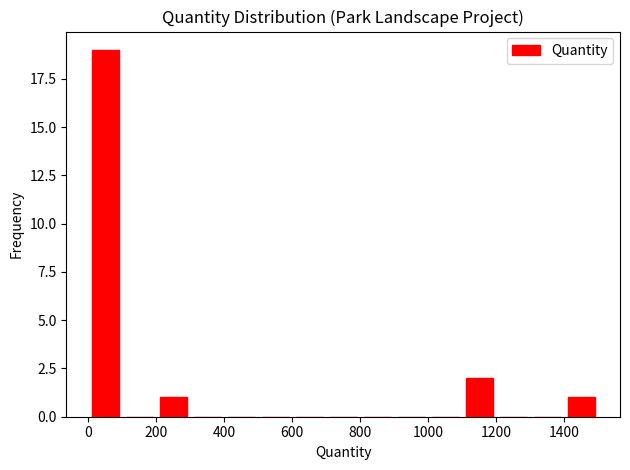

How tall is the bar that spans 0 to 100 on the x-axis? Neither the bar edges nor the heights are printed on the chart, so give them approximately, as read against the axes.

19